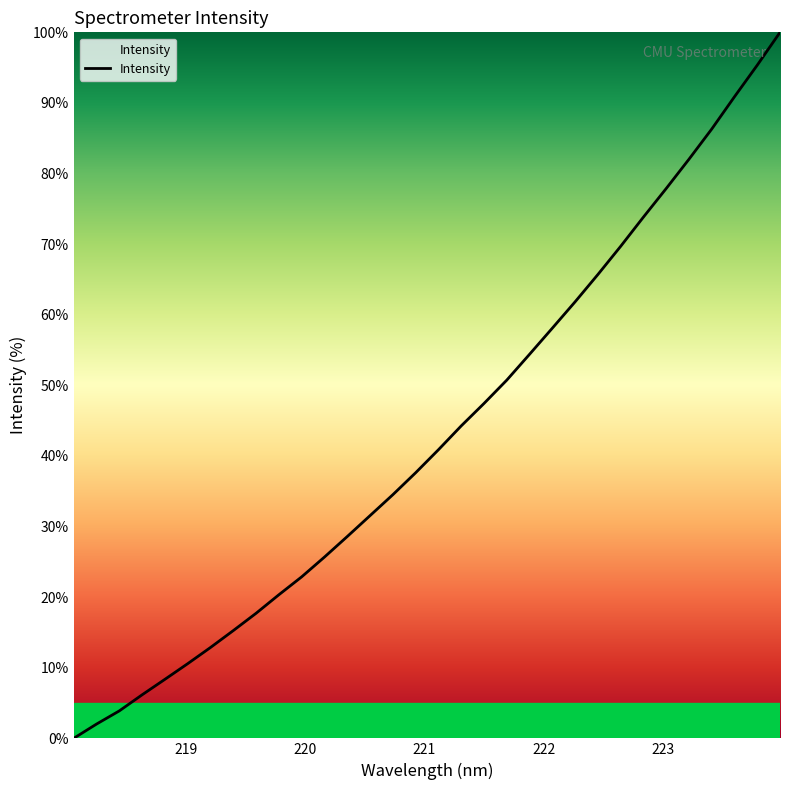

What is the greatest value displayed?

100.0